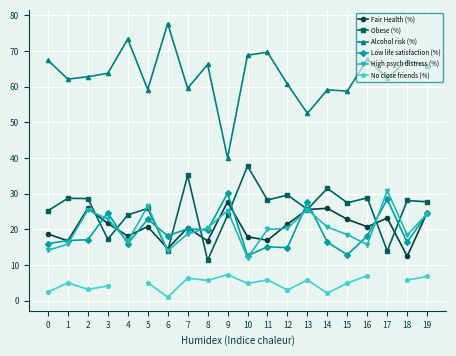

True or false: Low life satisfaction (%) has a value of 20.4 at 15.

False